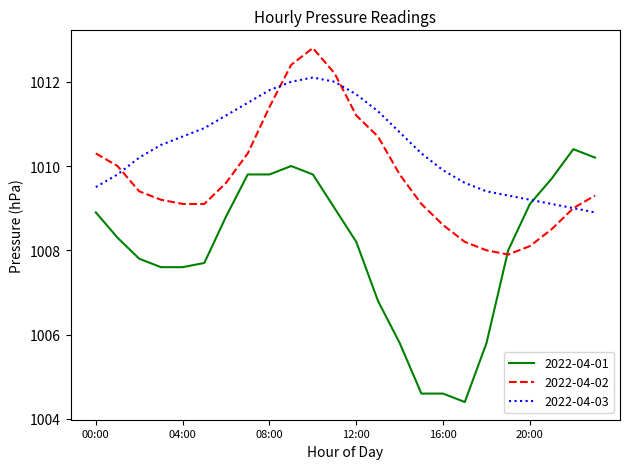

List the series in order of their peak value, highest first.

2022-04-02, 2022-04-03, 2022-04-01